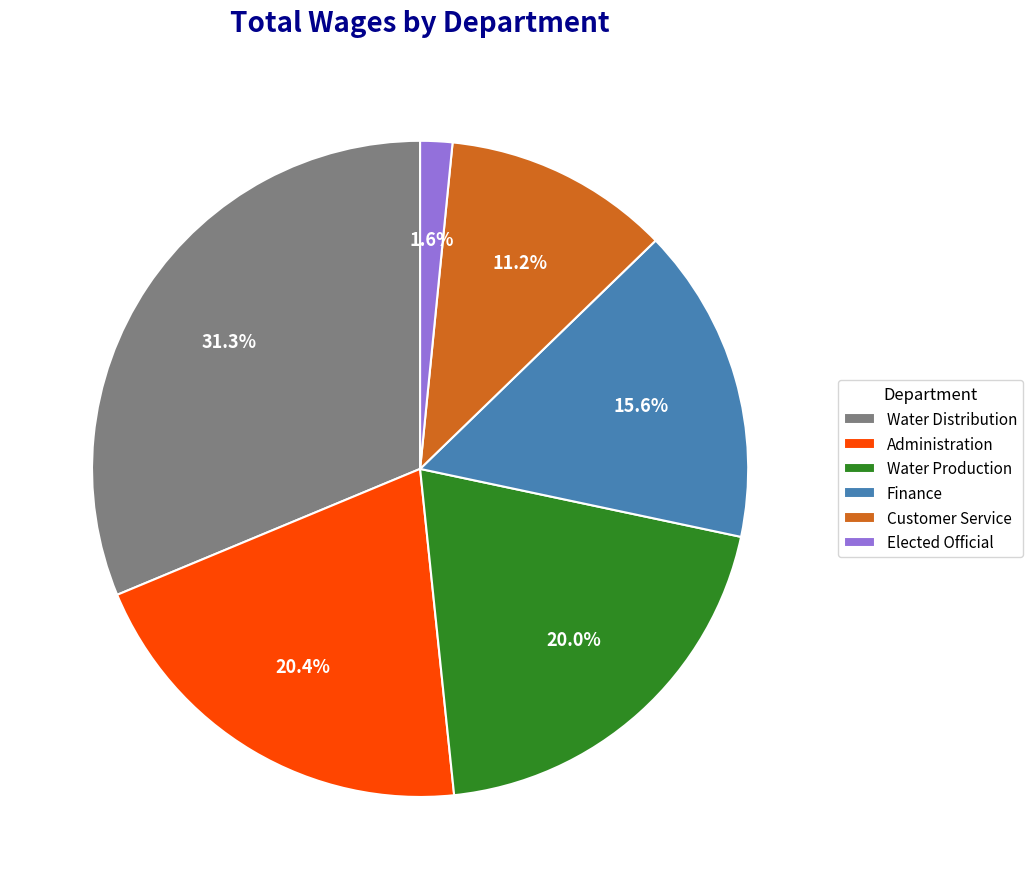

Is there any slice that represents more than half of the pie?

No